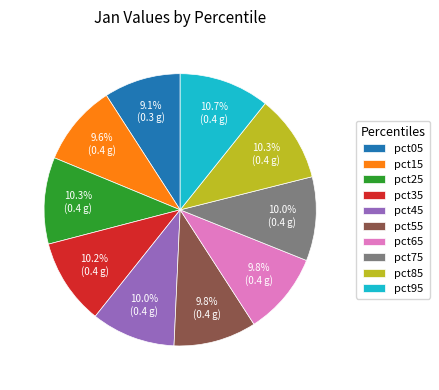

To the nearest percent, what portion does pct25 represent?

10%